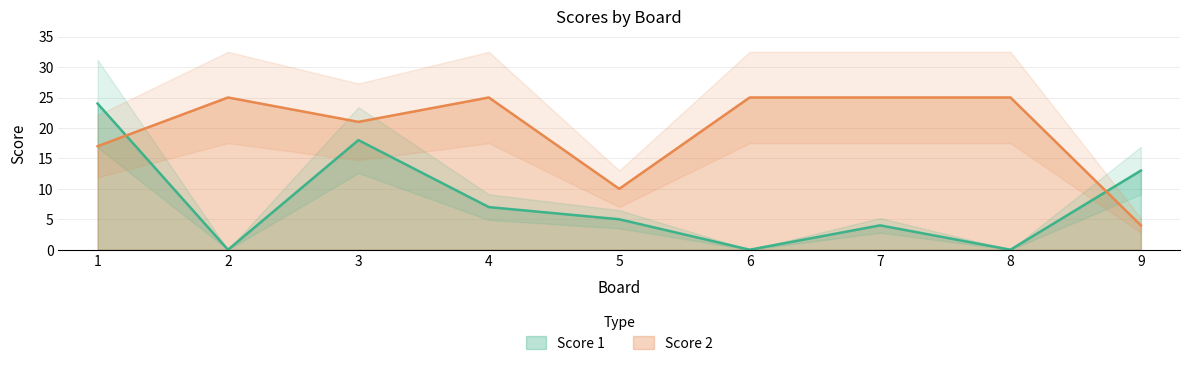

Which series has the largest range (max minus min)?

Score 1